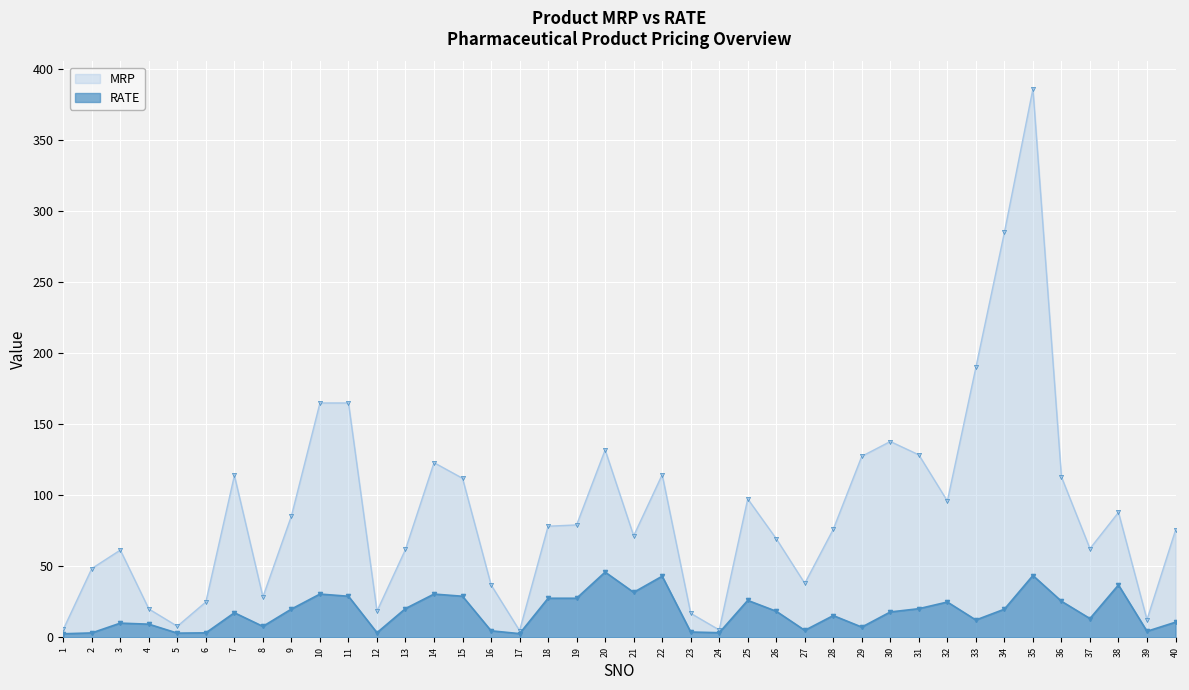

How many interior local peaks does the MRP series have?

9